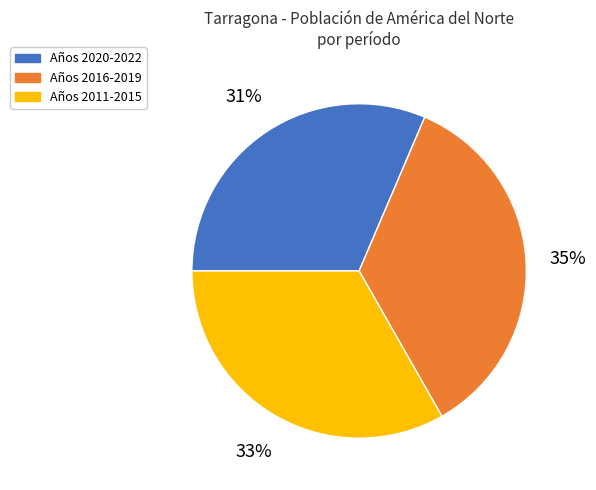

Count the number of slices in the pie.

3